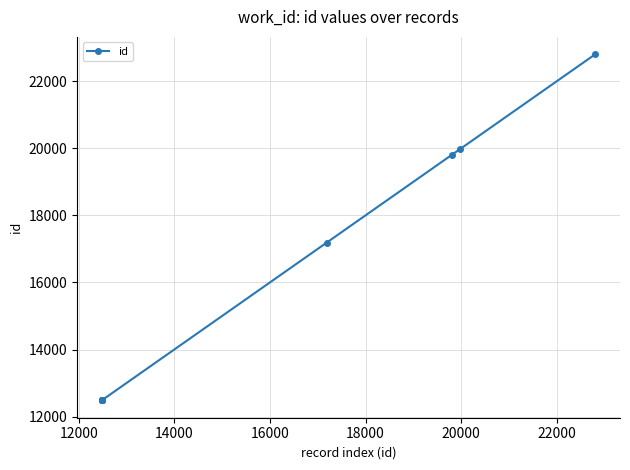

What is the value of the 10th point from the left?

22807